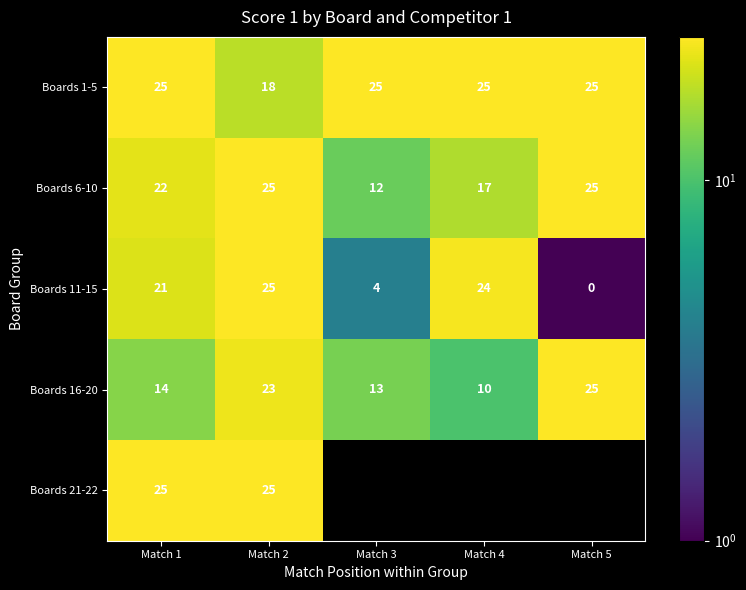

What is the minimum value for Boards 6-10?

12